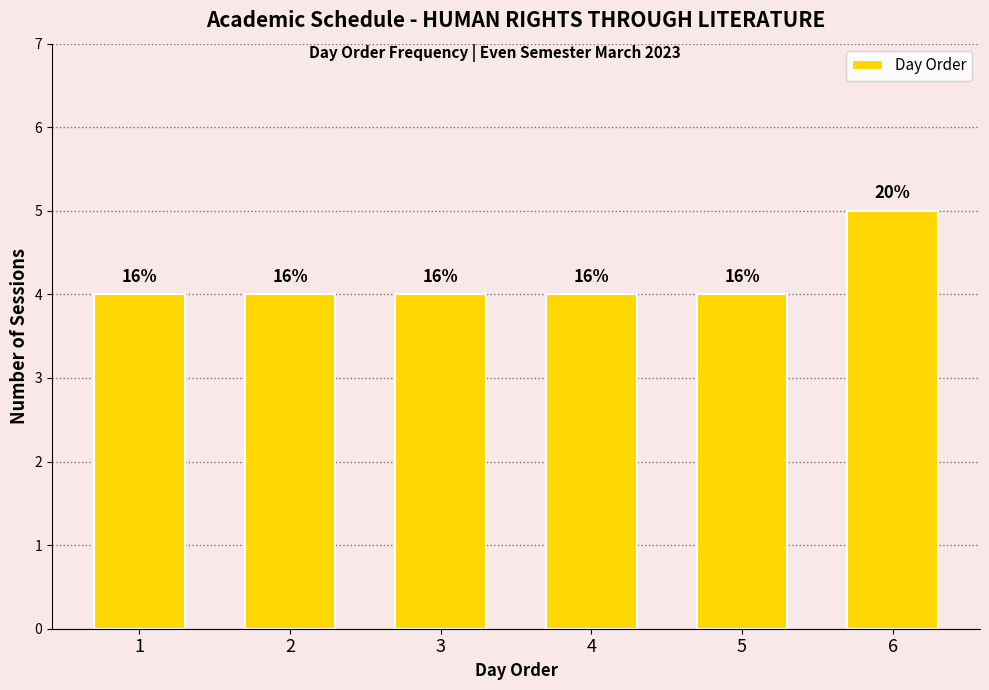

List the labels in order of value, smallest first.

1, 2, 3, 4, 5, 6